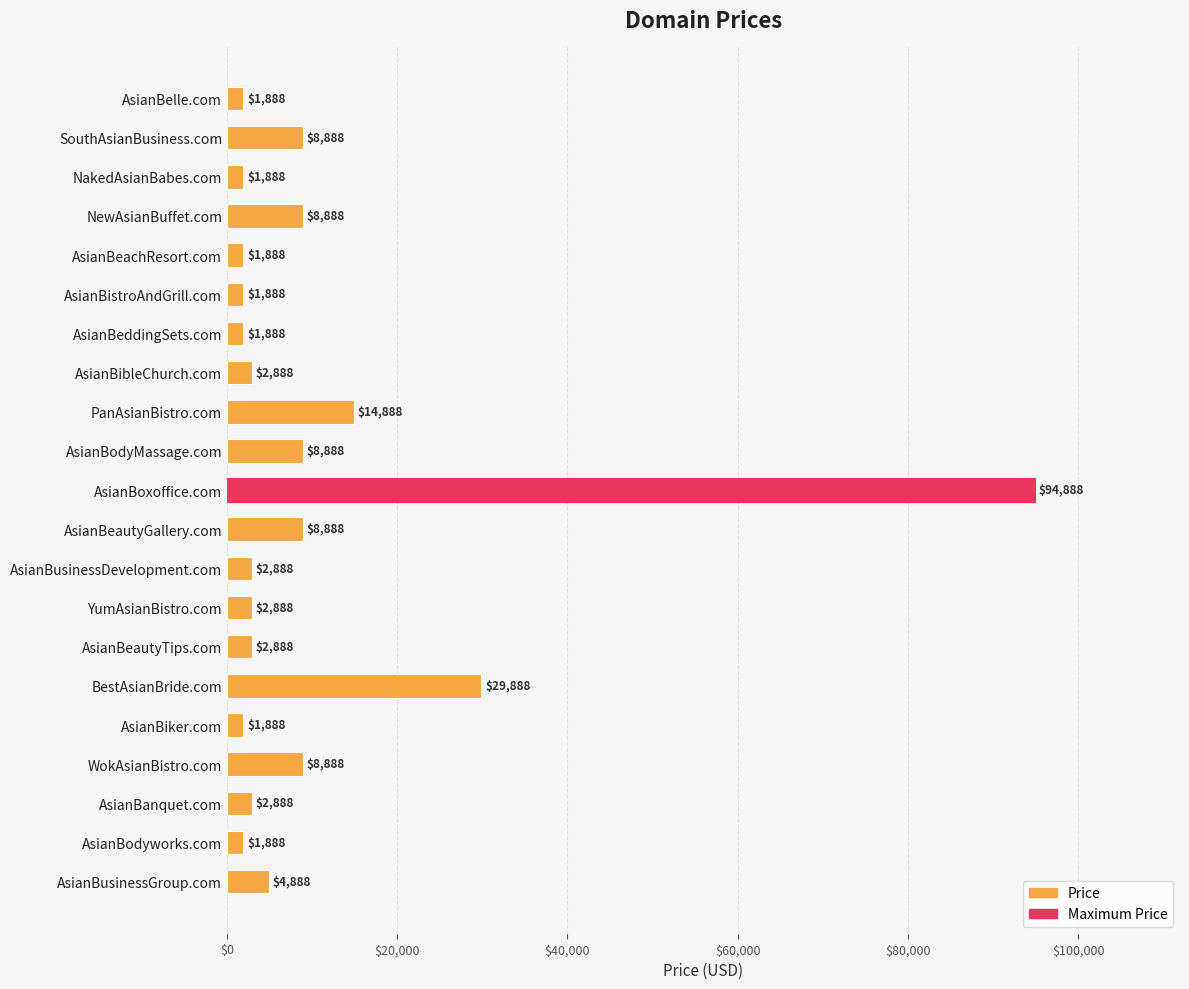

What is the difference between the maximum and minimum values?

93000